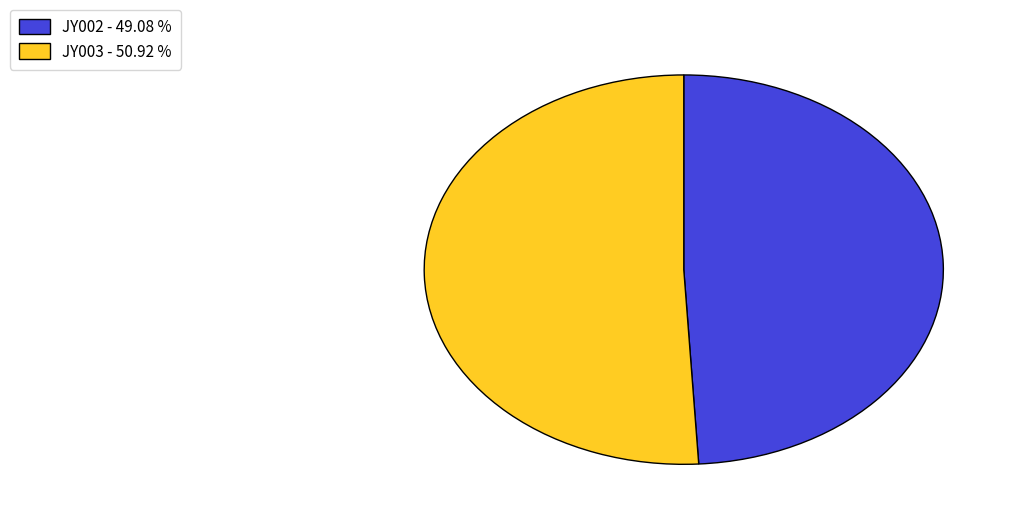

What is the largest slice in the pie chart?

JY003